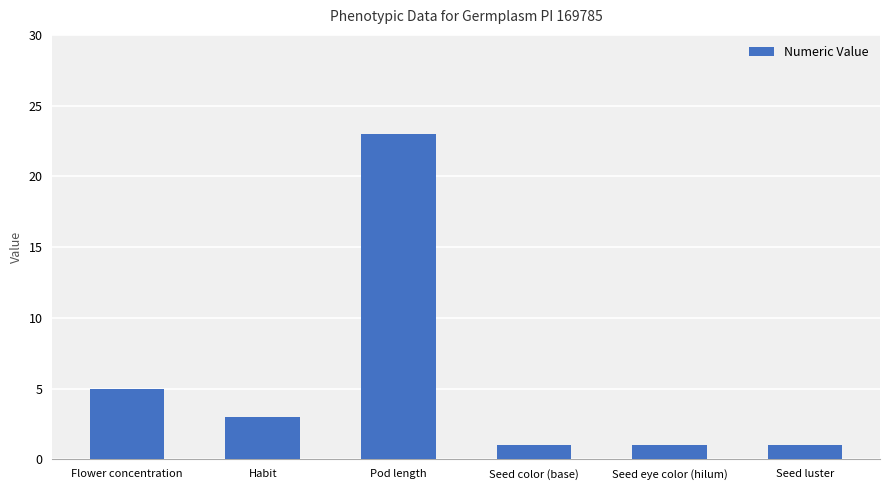

What is the label of the 1st bar from the left?

Flower concentration